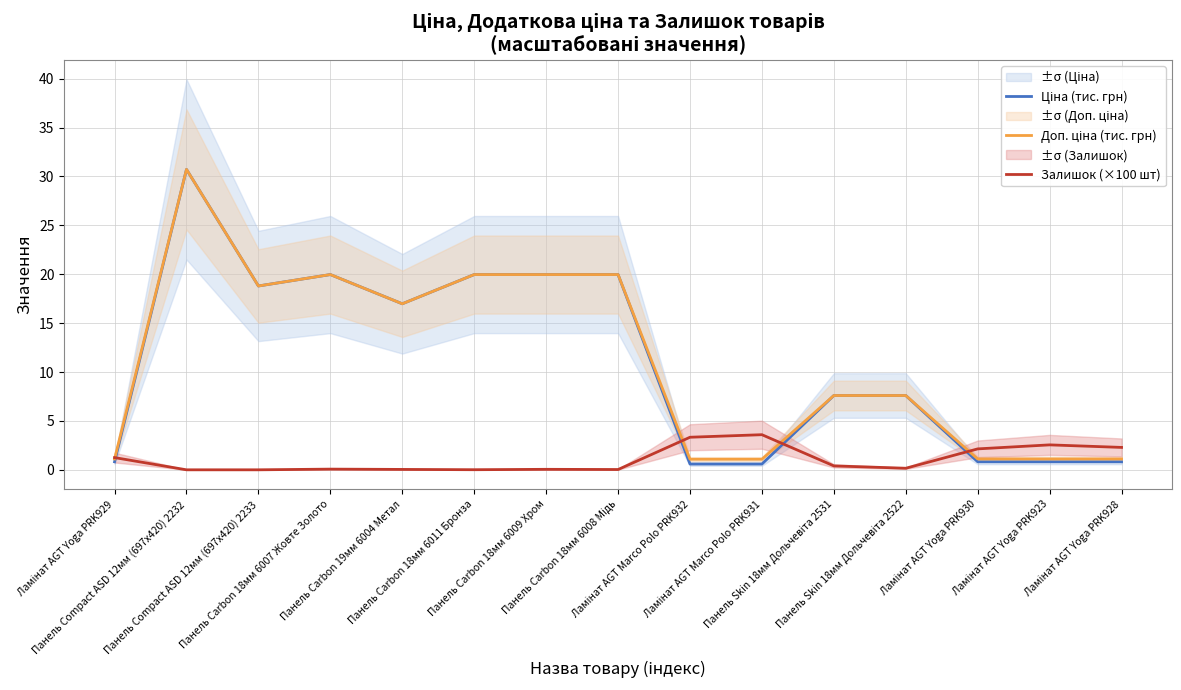

Where is the first local minimum for Залишок (×100 шт)?

Панель Carbon 18мм 6011 Бронза